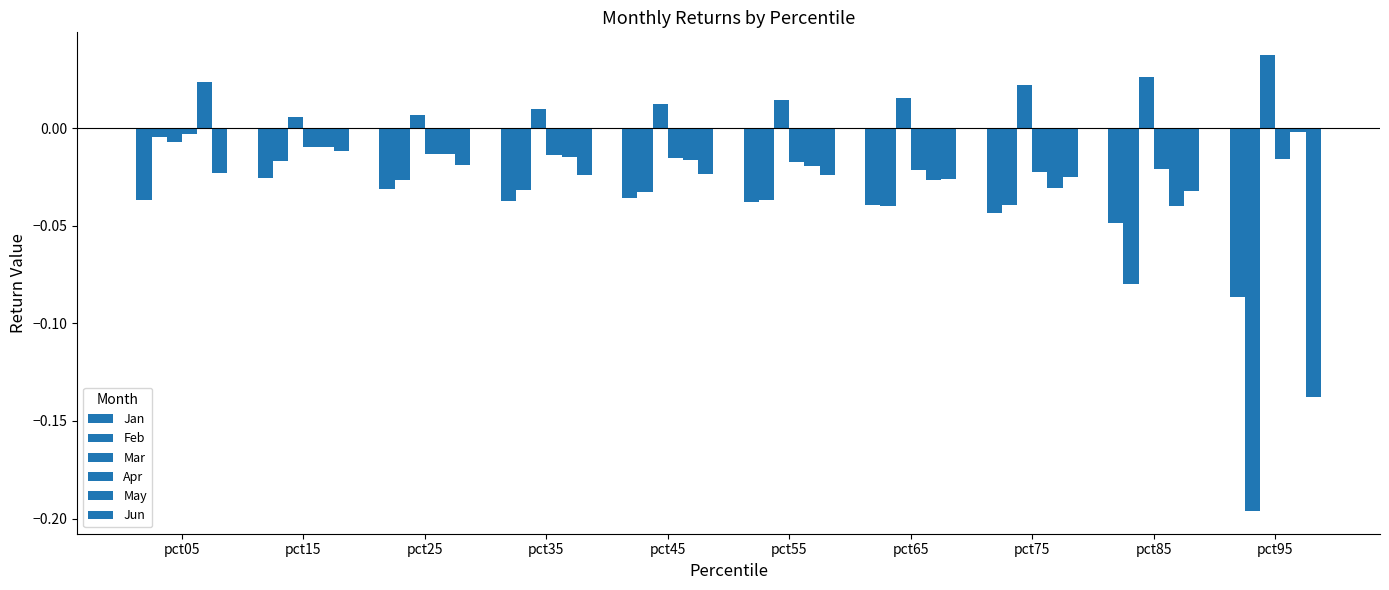

The Feb series shows -0.1 at pct65. True or false?

False